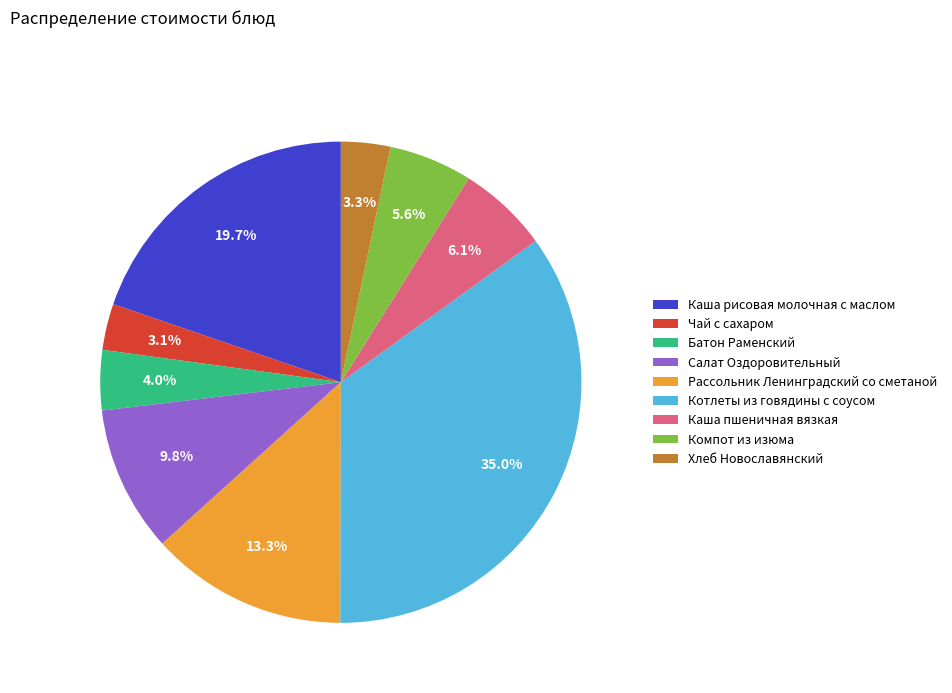

Between Рассольник Ленинградский со сметаной and Каша рисовая молочная с маслом, which is larger?

Каша рисовая молочная с маслом